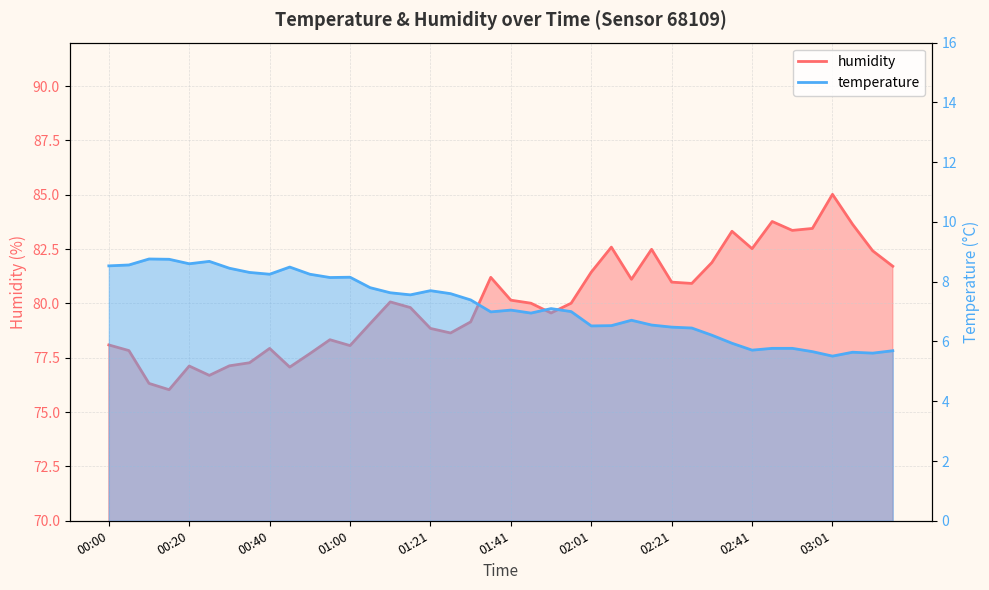

At which category does humidity reach its first local peak?

00:20